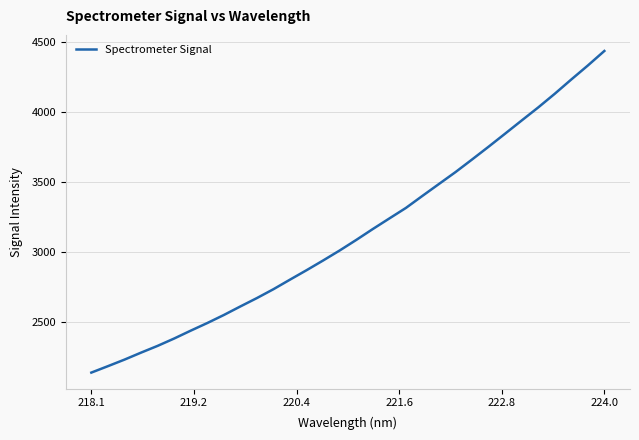

What is the smallest value displayed?

2140.6